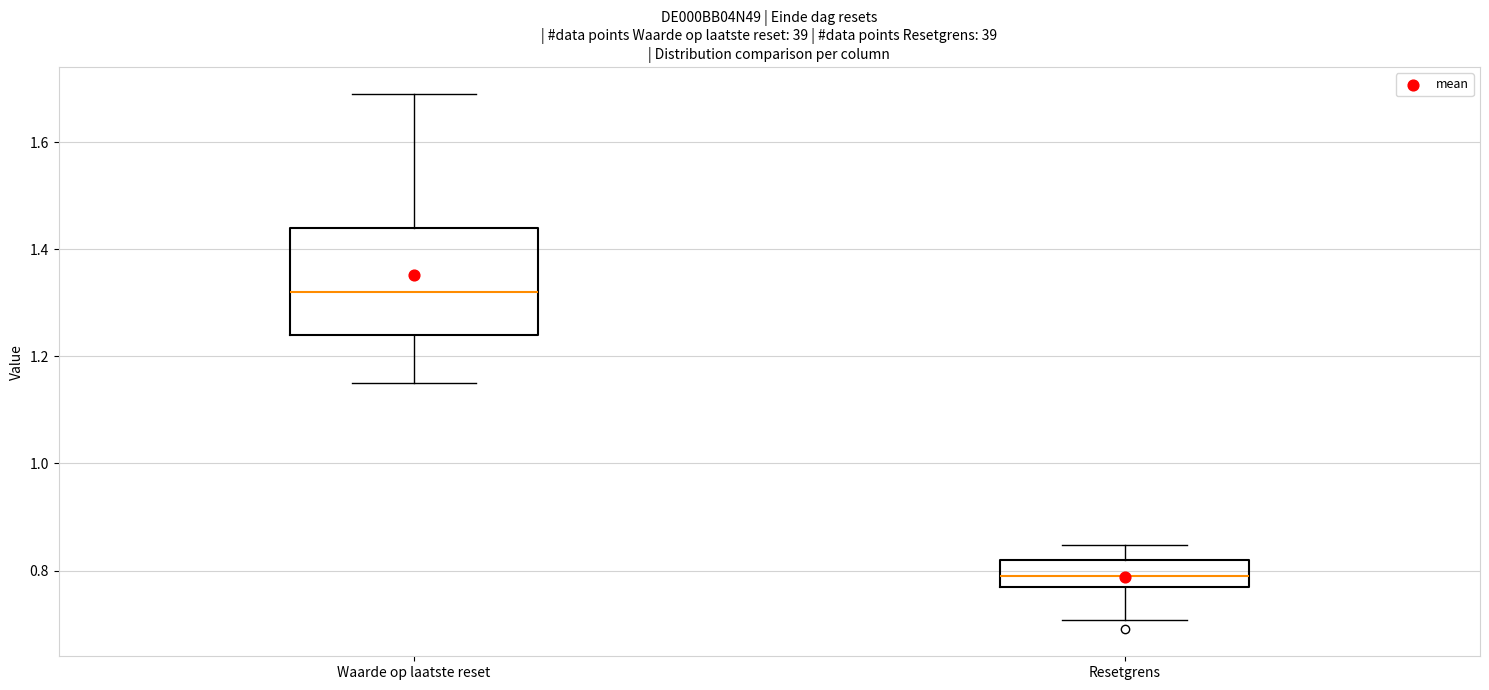

Reading left to right, transcribe this box plot: for each box, give where its median line is, the range the box spans, and where its two whiskers end, as read against the y-axis. The values are not printed on the chart, so give them approximately, as read against the axis.

Waarde op laatste reset: median 1.32, box 1.24 to 1.44, whiskers 1.16 to 1.70
Resetgrens: median 0.80, box 0.76 to 0.82, whiskers 0.70 to 0.84